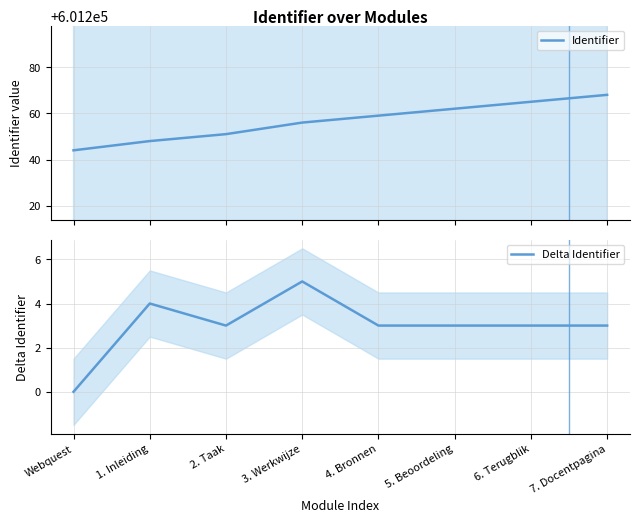

At which category is the sum across all series the highest?

7. Docentpagina